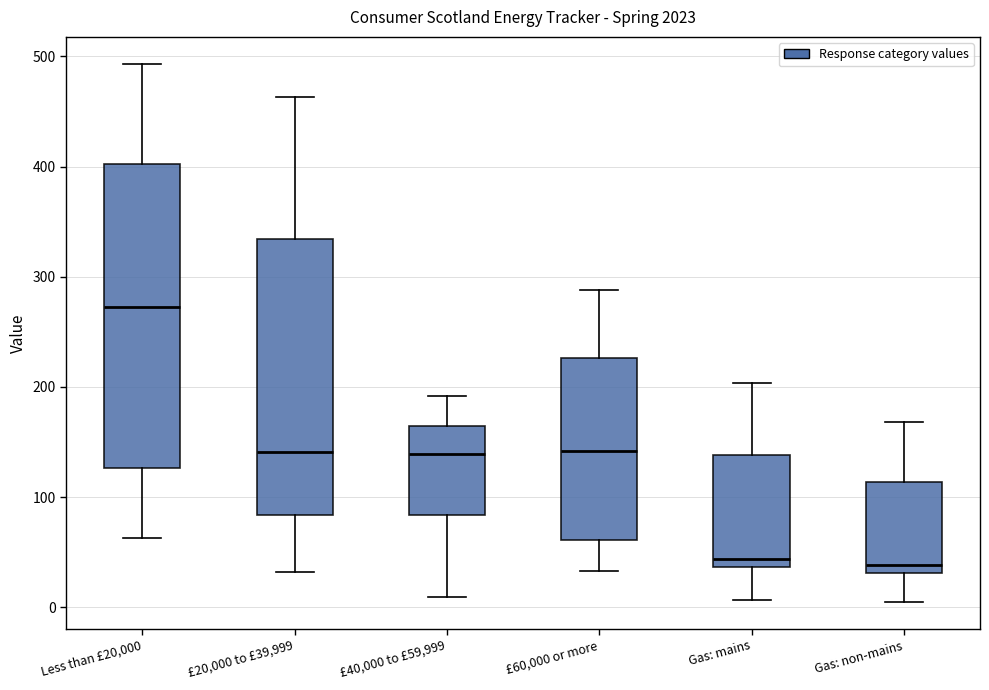

Comparing the boxes themselves (not the whiskers), which one is the tallest?

Less than £20,000